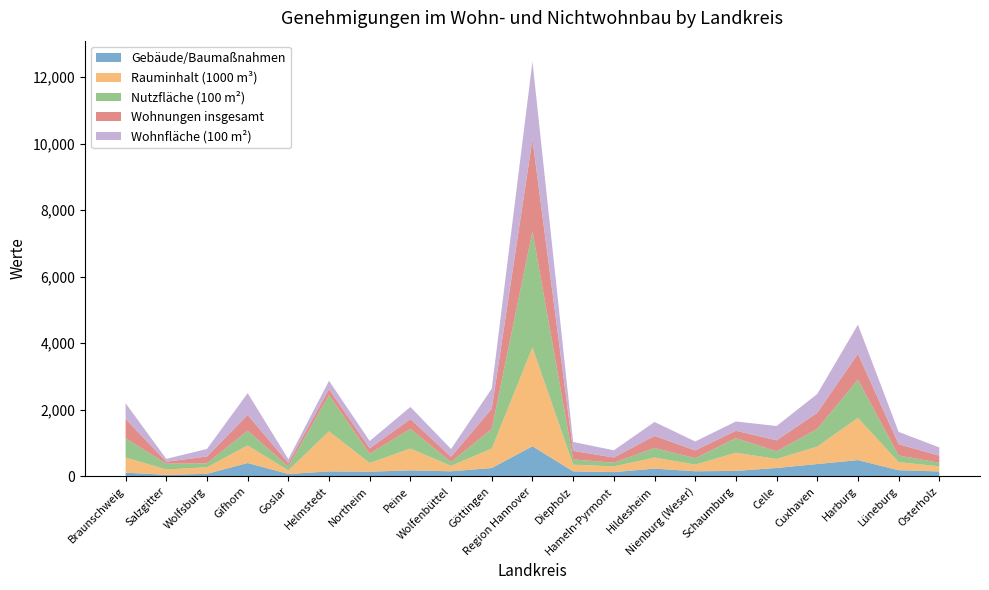

Reading left to right, list all the values displayed in this chart.

Gebäude/Baumaßnahmen: 111	45	76	401	72	149	140	181	152	250	904	150	128	233	153	164	252	370	488	184	148
Rauminhalt (1000 m³): 455	161	197	528	107	1204	260	655	163	586	2969	202	171	333	200	546	271	525	1269	243	153
Nutzfläche (100 m²): 578	174	118	442	117	1088	280	589	115	588	3490	157	110	288	191	439	230	532	1148	199	108
Wohnungen insgesamt: 582	60	205	477	104	179	162	296	161	610	2763	256	159	361	238	221	331	482	778	342	213
Wohnfläche (100 m²): 472	86	227	653	117	252	221	365	231	604	2342	270	215	420	267	279	429	567	875	369	247